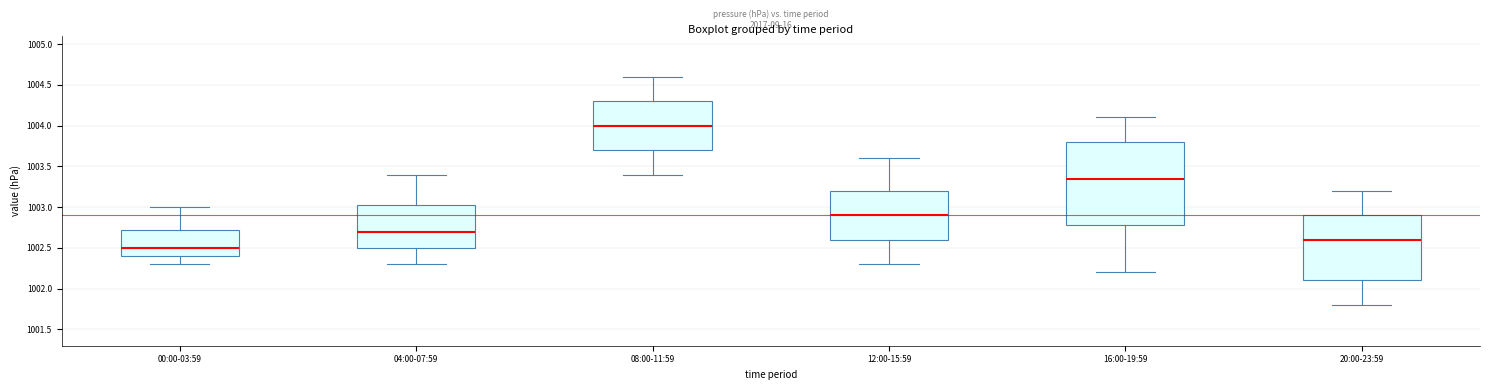

Reading left to right, transcribe this box plot: for each box, give where its median line is, the range the box spans, and where its two whiskers end, as read against the y-axis. The values are not printed on the chart, so give them approximately, as read against the axis.

00:00-03:59: median 1002.50, box 1002.40 to 1002.75, whiskers 1002.30 to 1003.00
04:00-07:59: median 1002.70, box 1002.50 to 1003.05, whiskers 1002.30 to 1003.40
08:00-11:59: median 1004.00, box 1003.70 to 1004.30, whiskers 1003.40 to 1004.60
12:00-15:59: median 1002.90, box 1002.60 to 1003.20, whiskers 1002.30 to 1003.60
16:00-19:59: median 1003.35, box 1002.80 to 1003.80, whiskers 1002.20 to 1004.10
20:00-23:59: median 1002.60, box 1002.10 to 1002.90, whiskers 1001.80 to 1003.20